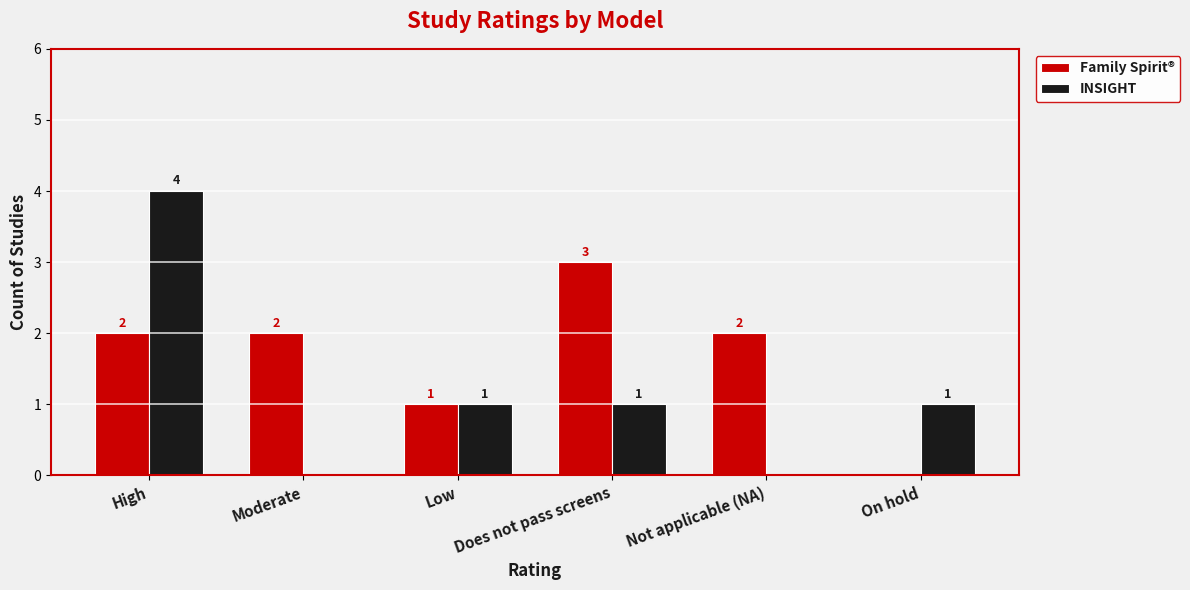

Reading right to left, transcribe all the data shown in this chart.

Family Spirit®: 0	2	3	1	2	2
INSIGHT: 1	0	1	1	0	4